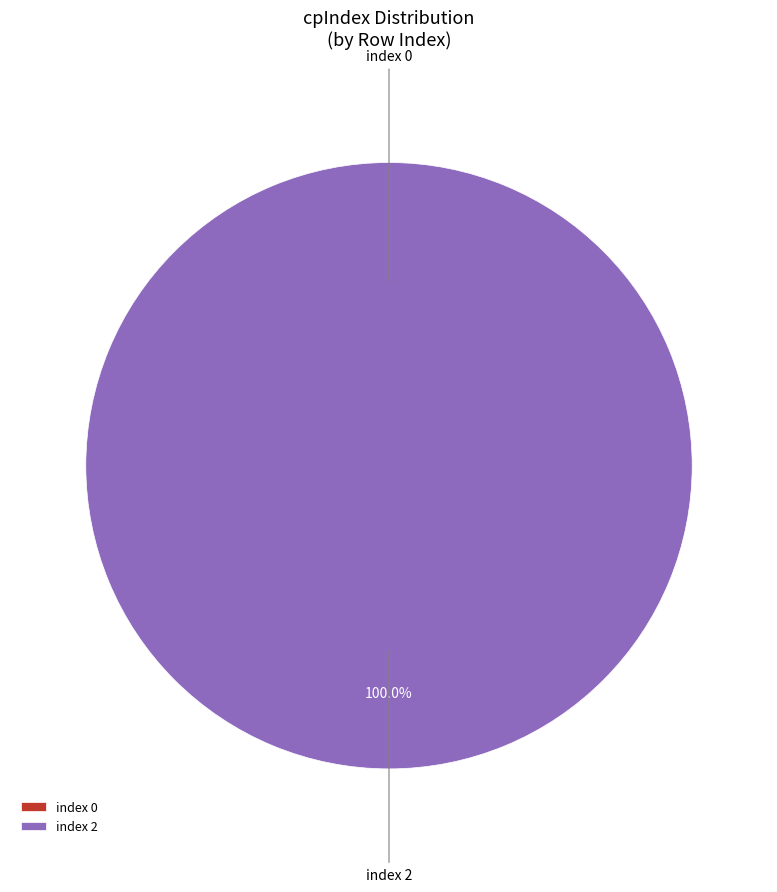

Rank the categories by value from lowest to highest.

0, 2